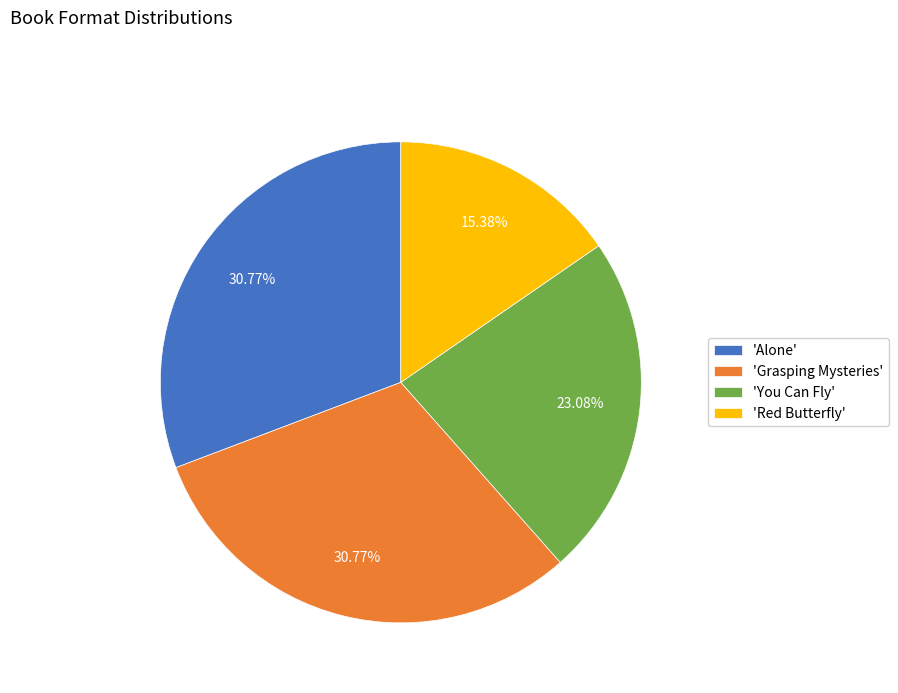

Does 'Red Butterfly' account for over 50% of the chart?

No